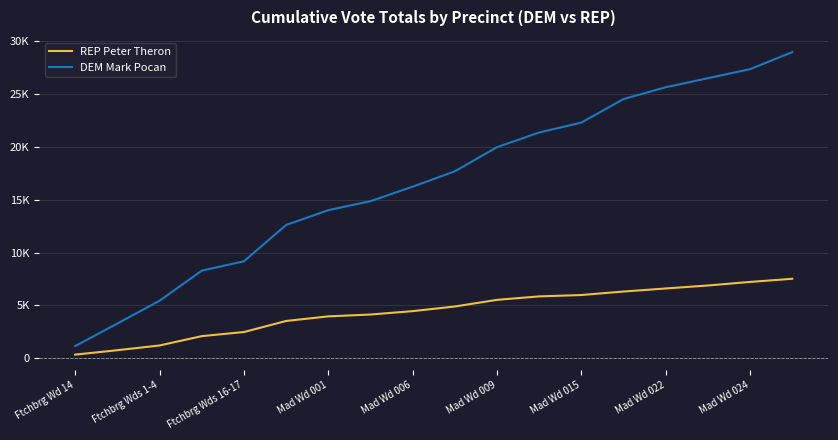

True or false: REP Peter Theron and DEM Mark Pocan intersect in this chart.

False